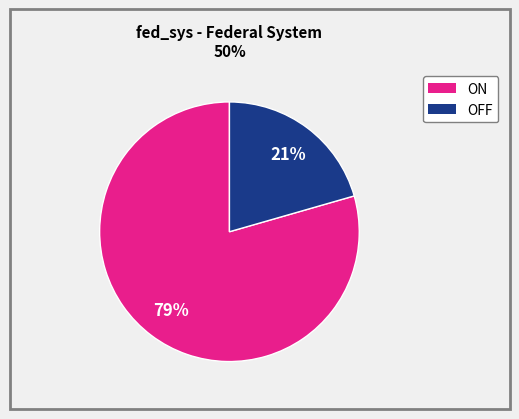

Rank the categories by value from highest to lowest.

ON, OFF